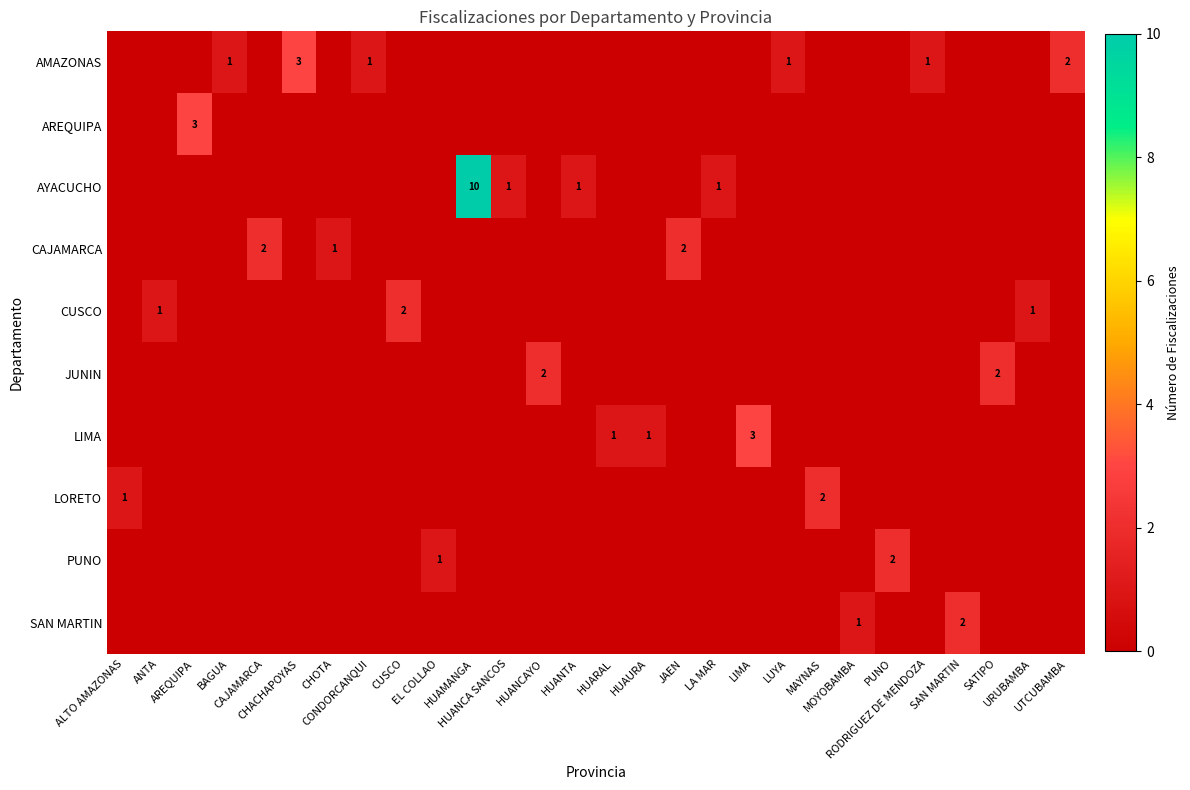

The CAJAMARCA series shows 0 at MAYNAS. True or false?

True